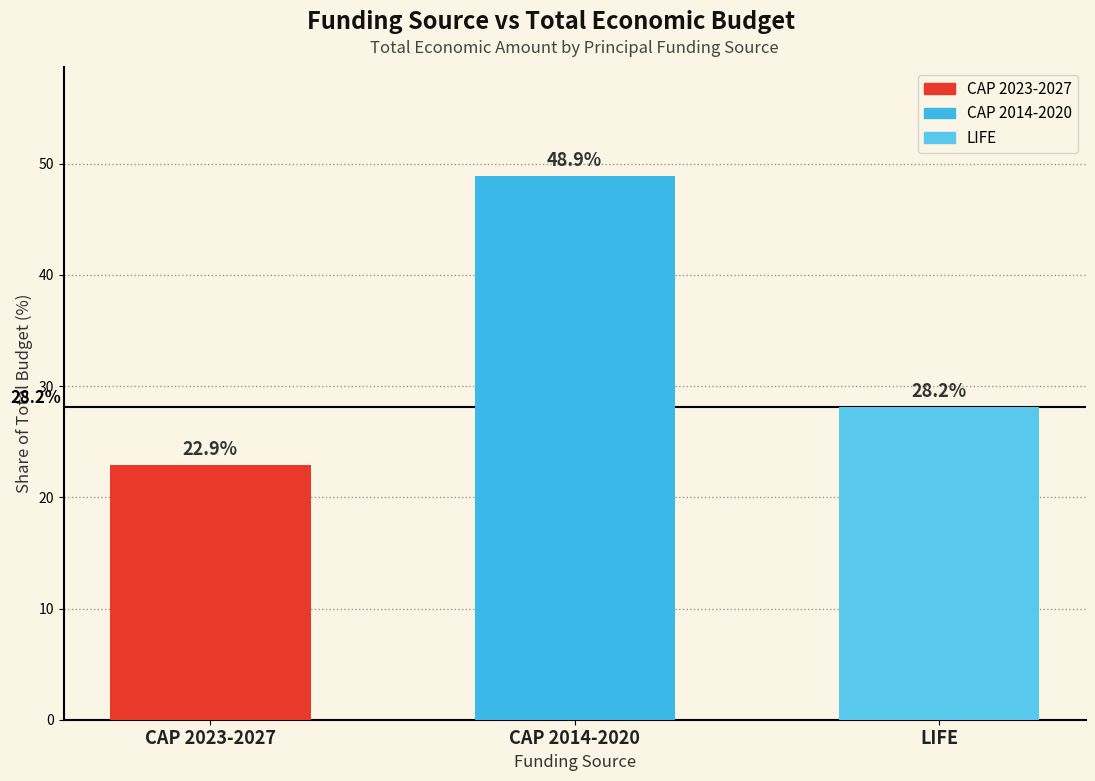

What is the minimum value shown in the chart?

22.9